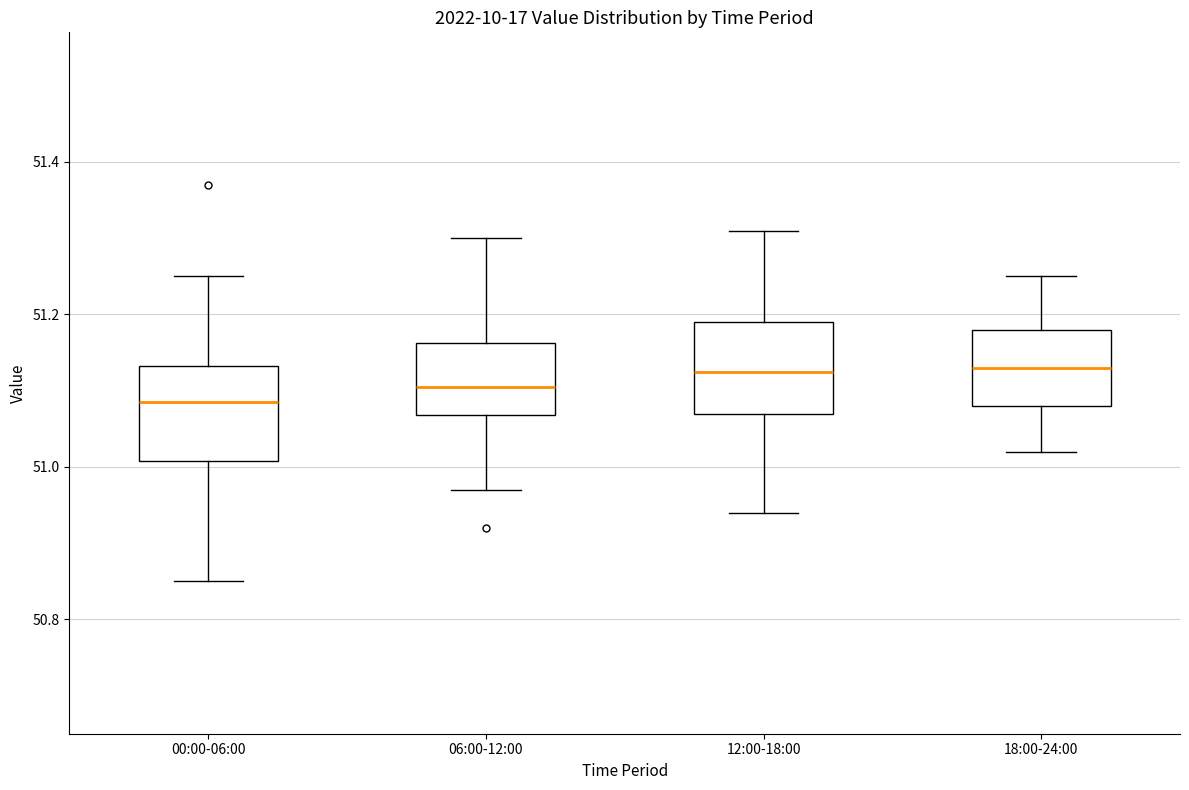

Reading left to right, read every box against the y-axis: the position of its median line, the range the box covers, and the ends of its whiskers. The values are not printed on the chart, so give them approximately, as read against the axis.

00:00-06:00: median 51.08, box 51.00 to 51.14, whiskers 50.86 to 51.26
06:00-12:00: median 51.10, box 51.06 to 51.16, whiskers 50.98 to 51.30
12:00-18:00: median 51.12, box 51.08 to 51.20, whiskers 50.94 to 51.32
18:00-24:00: median 51.14, box 51.08 to 51.18, whiskers 51.02 to 51.26